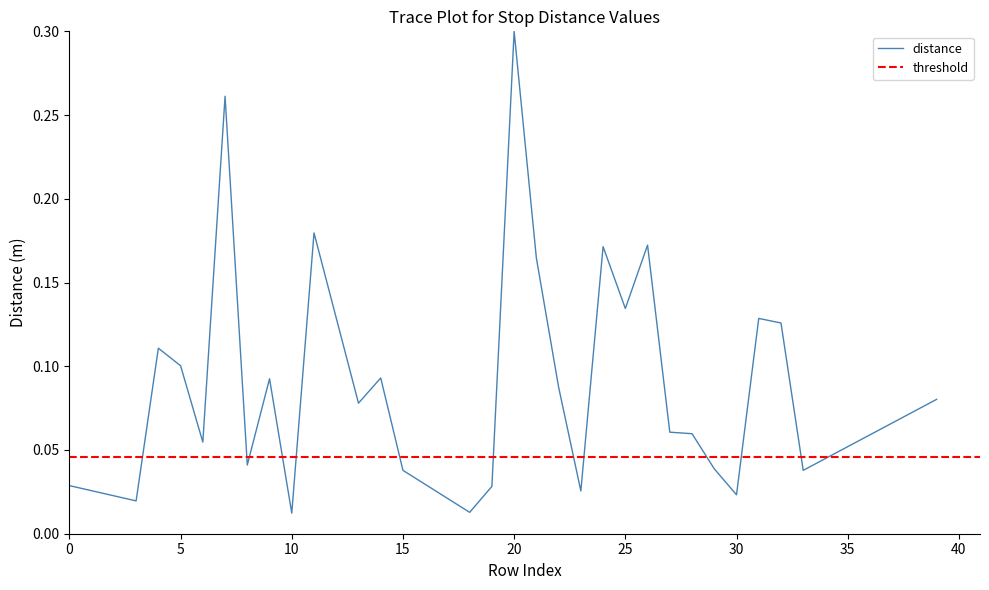

What is the sum of all values?

2.8